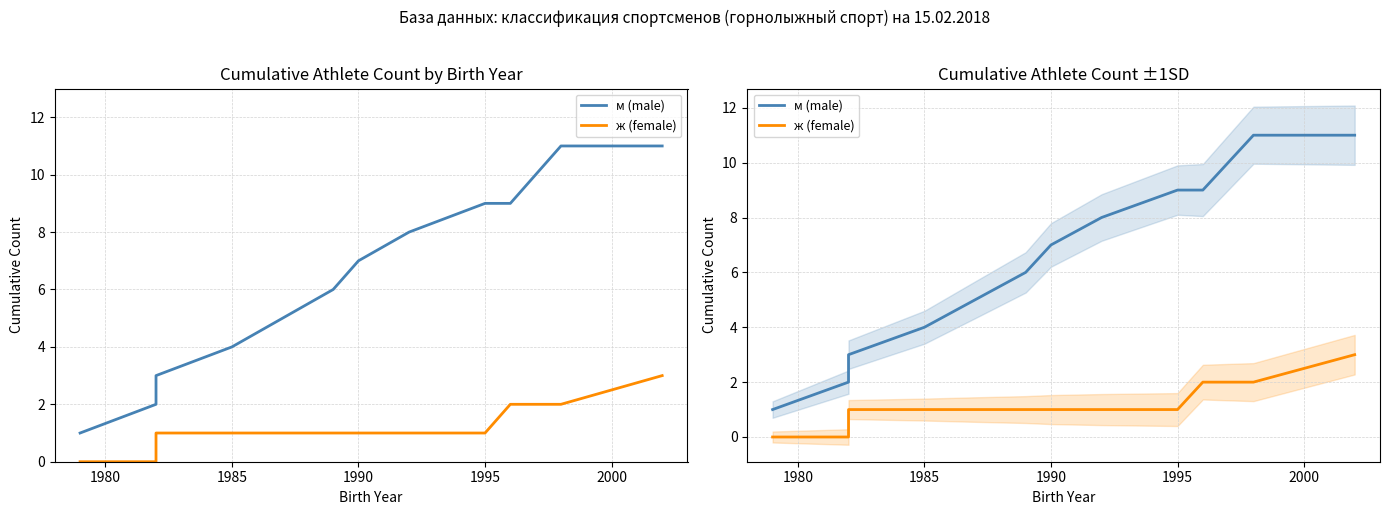

How many data points in ж (female) are less than 1?

2